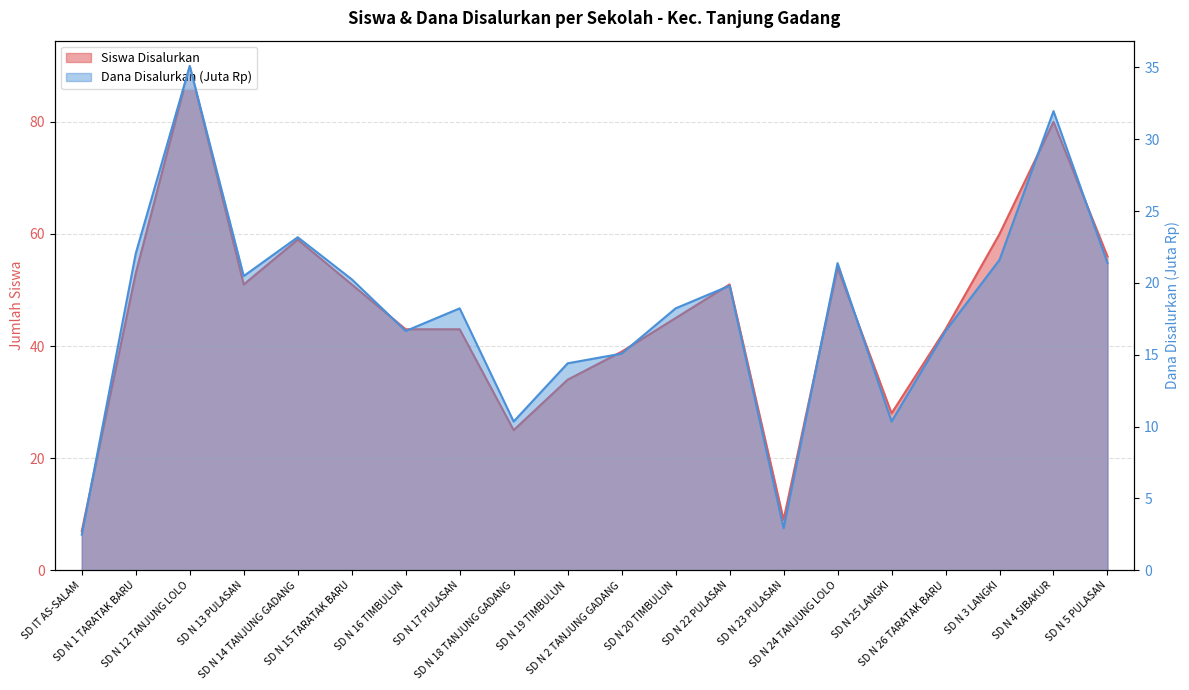

How many interior local valleys does the Siswa Disalurkan series have?

4